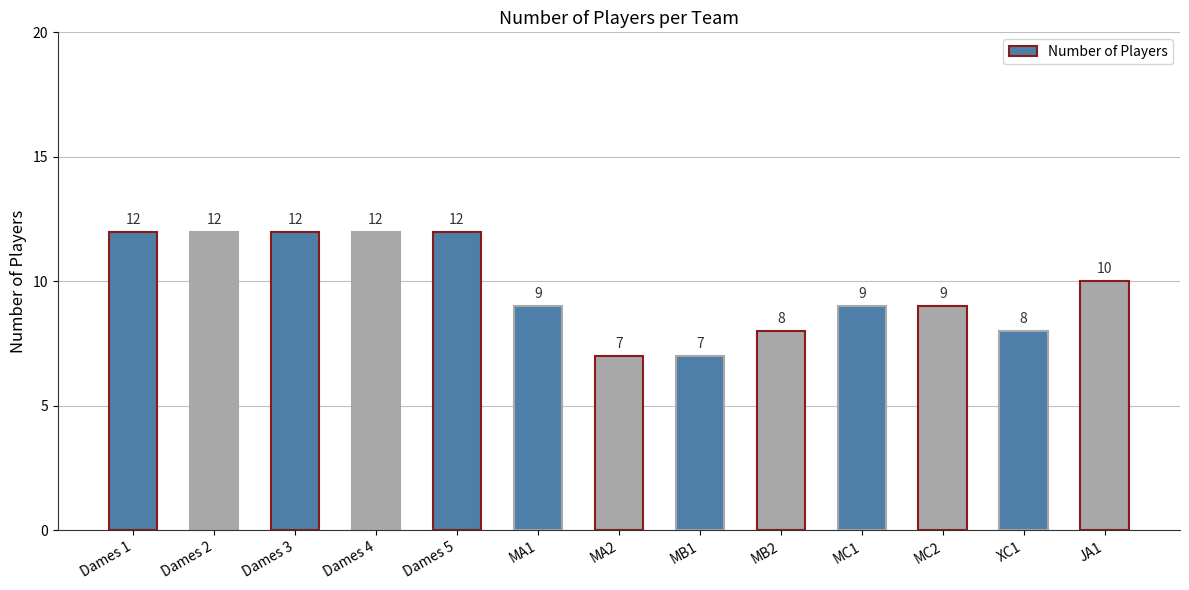

What is the value of the 8th bar from the left?

7